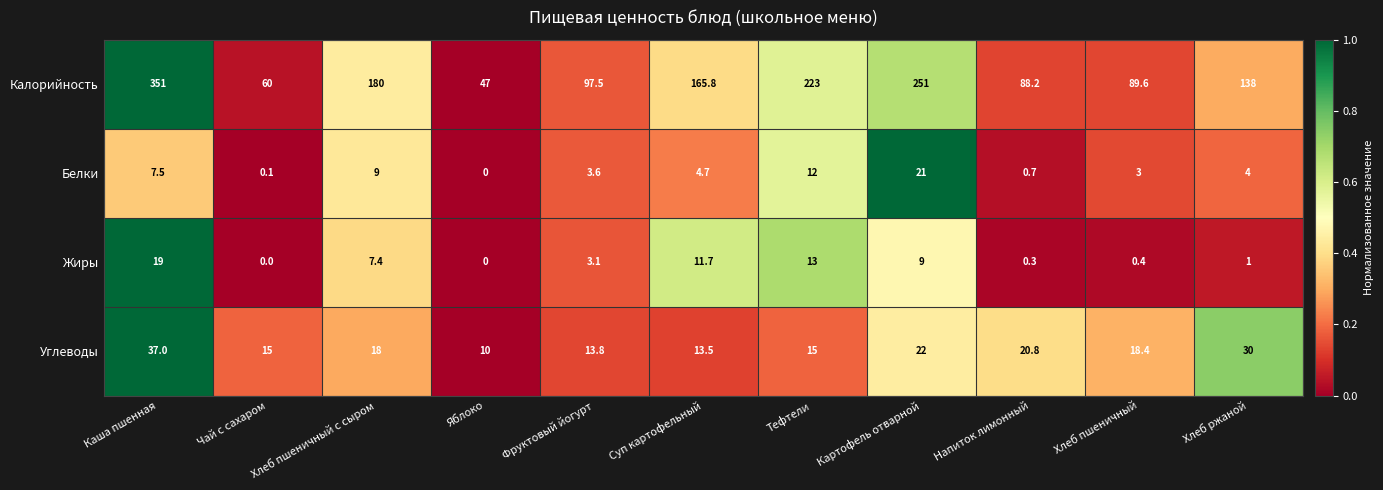

The Калорийность series shows 27.8 at Яблоко. True or false?

False